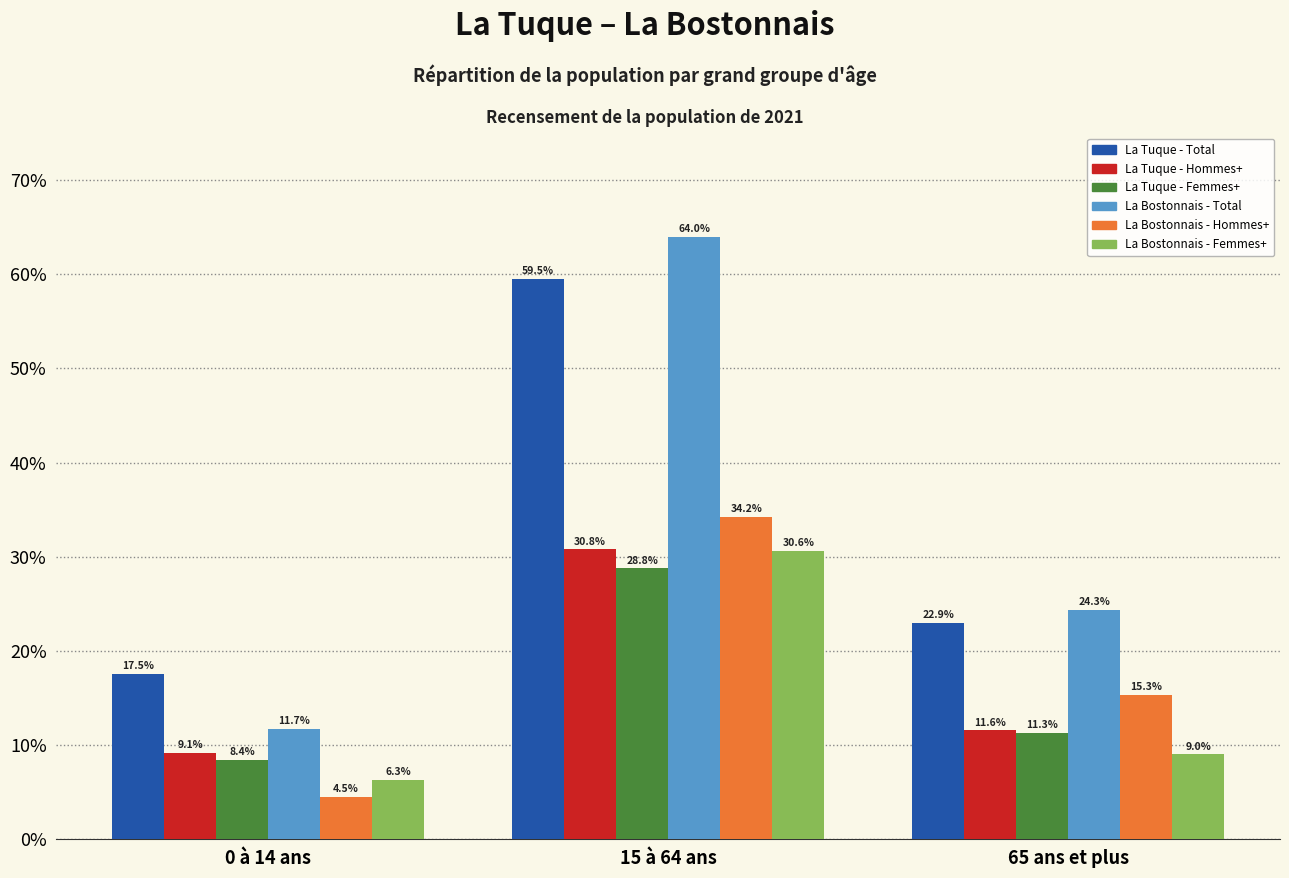

What is the spread (max minus min) of values at 15 à 64 ans?

35.2